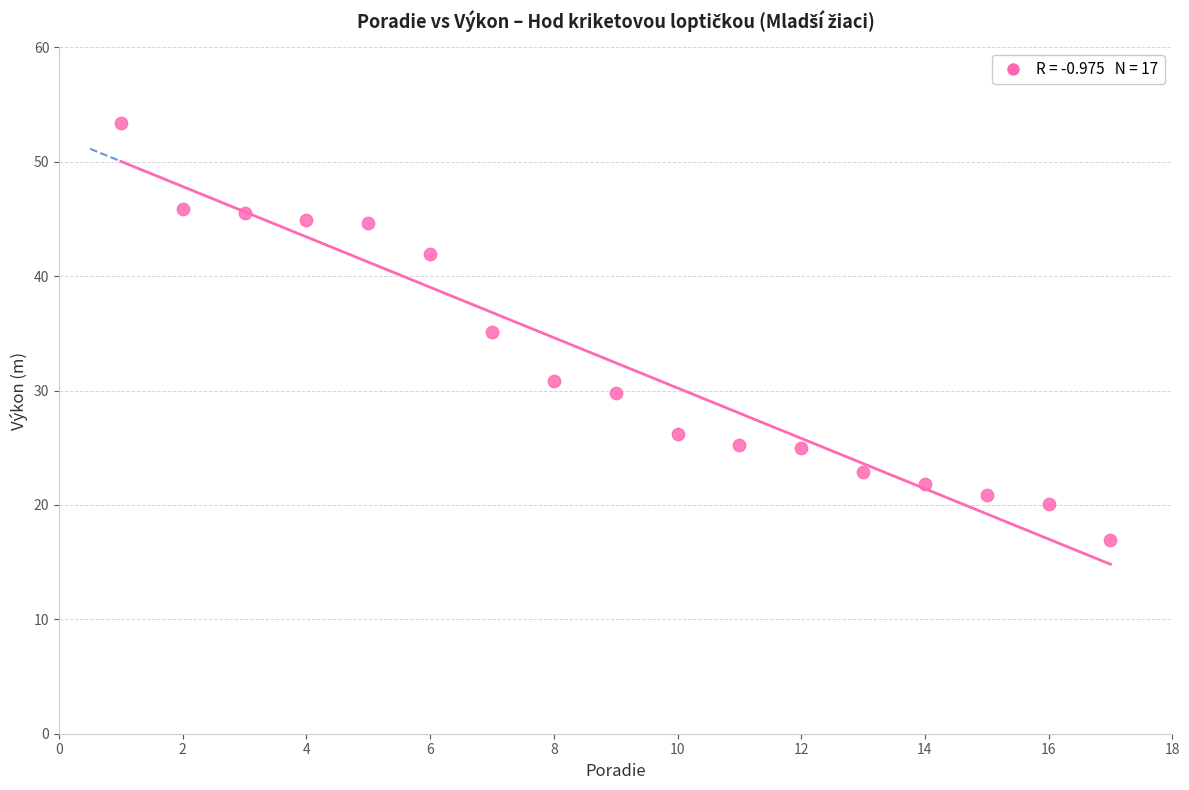

What is the range of Y values (max minus min)?

36.5